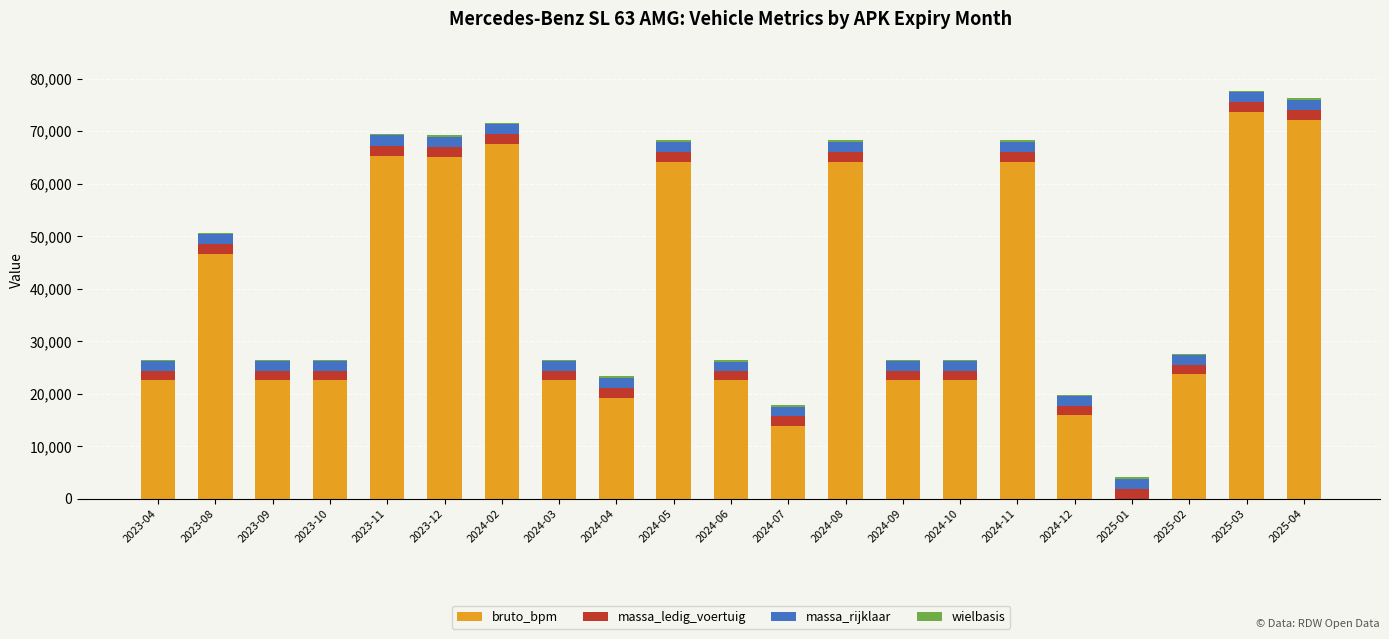

What is the highest value of the bruto_bpm series?

73629